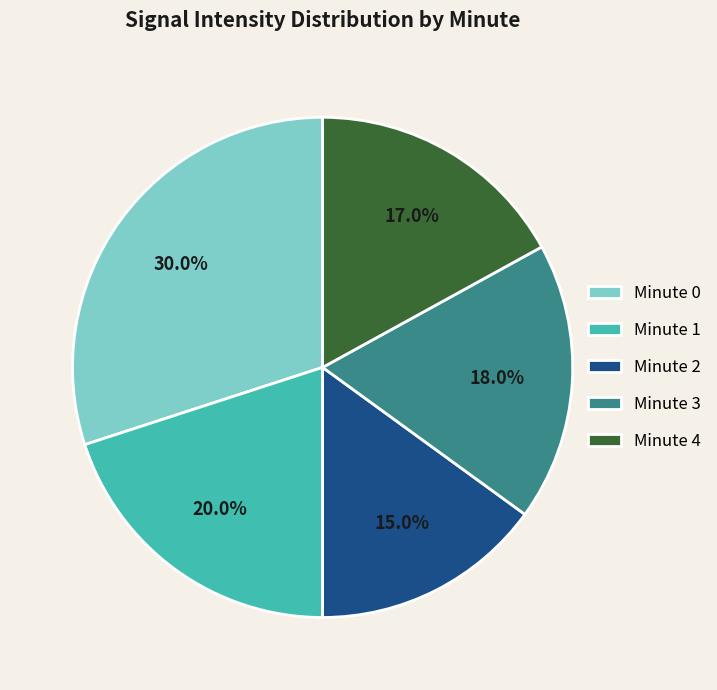

What is the ratio of the value at Minute 3 to the value at Minute 2?

1.2